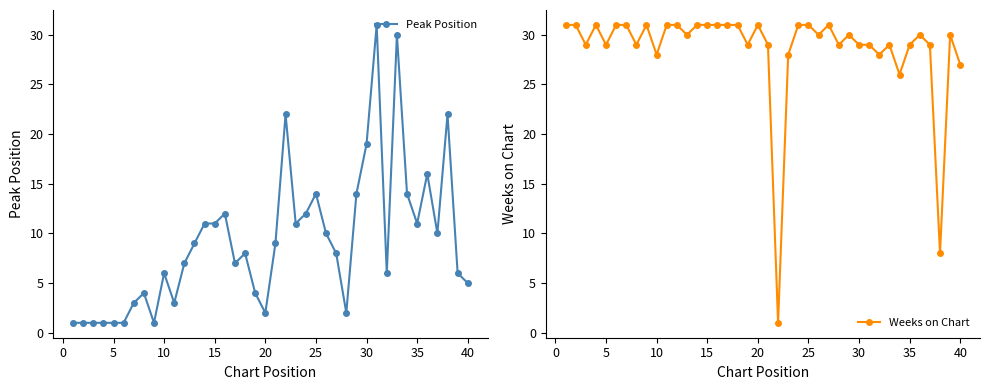

Which series has the largest total across all categories?

Weeks on Chart